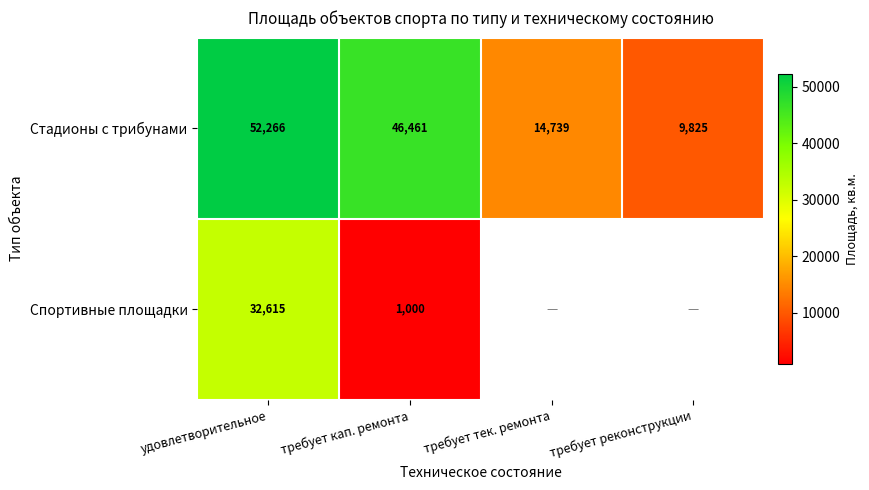

What is the total value across all series at требует кап. ремонта?

47461